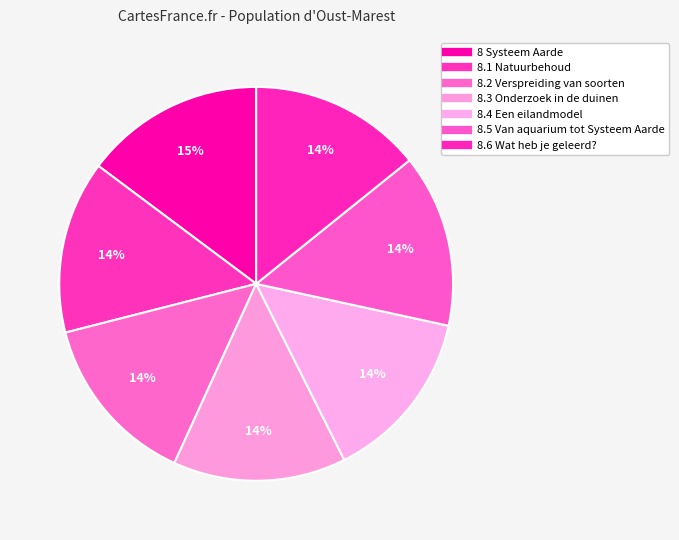

How many slices are in this pie chart?

7